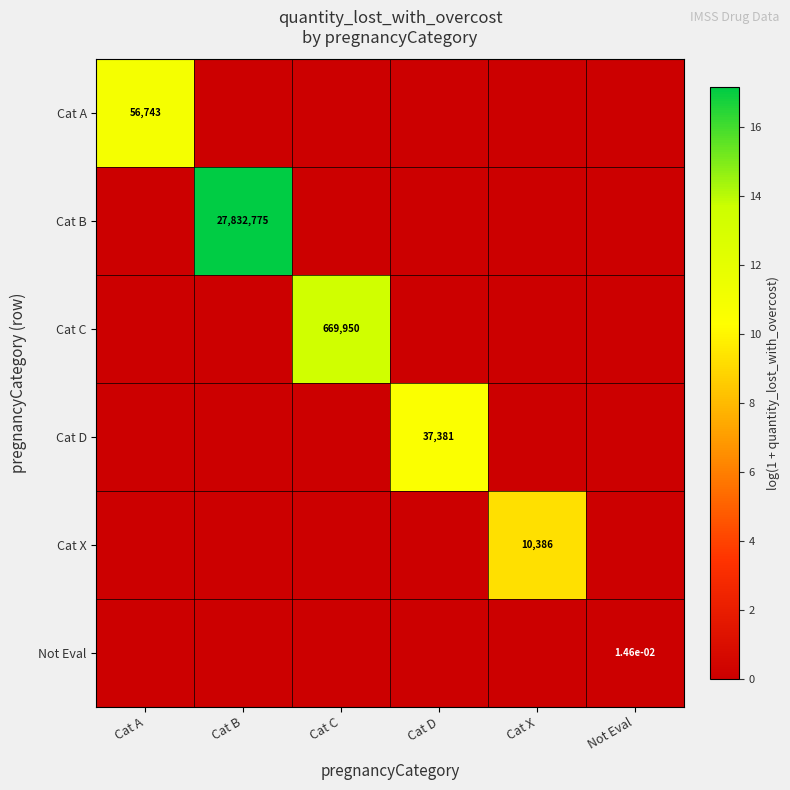

At how many categories does at least one series exceed 7?

5